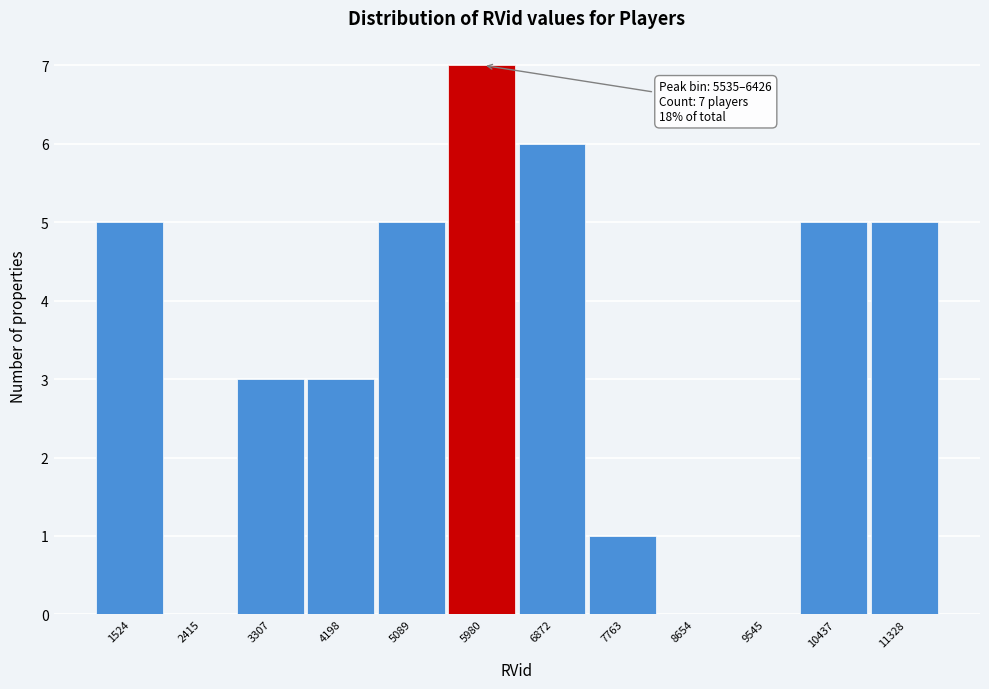

Which range on the x-axis has the tallest bar?

5500 to 6400